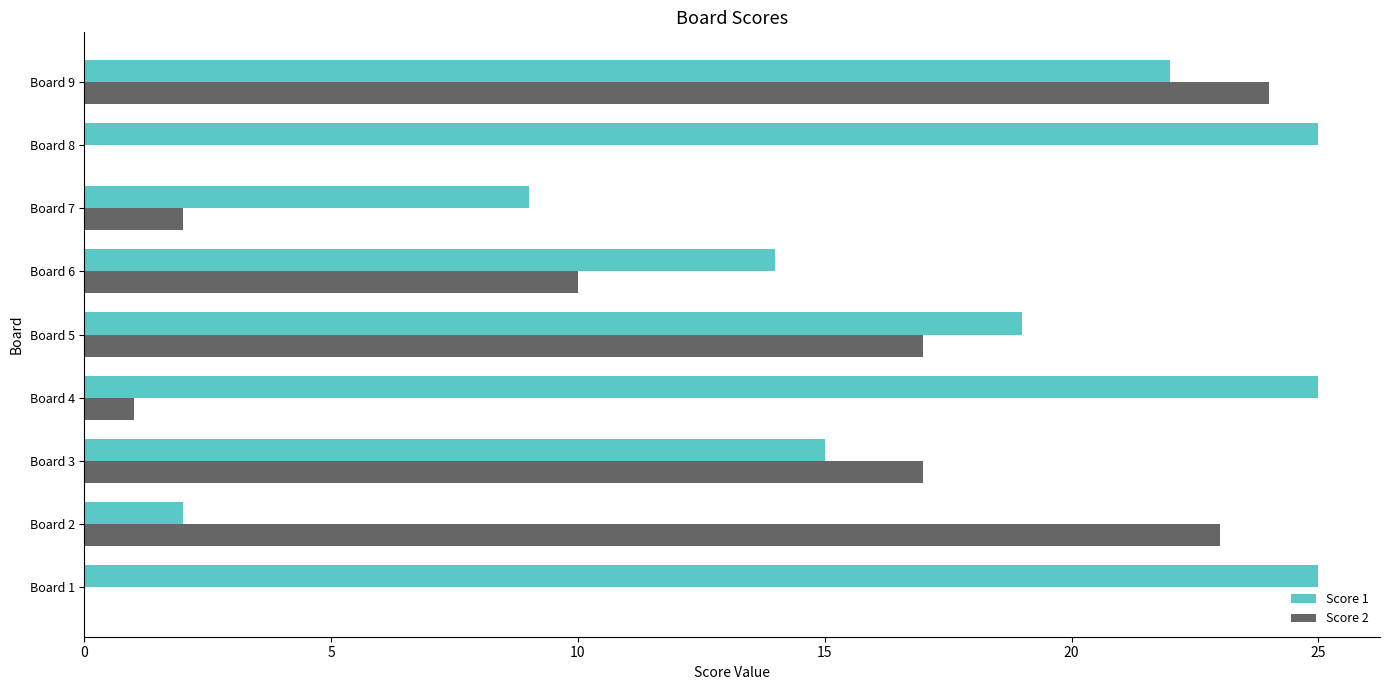

Which category has the highest value in the Score 2 series?

Board 9